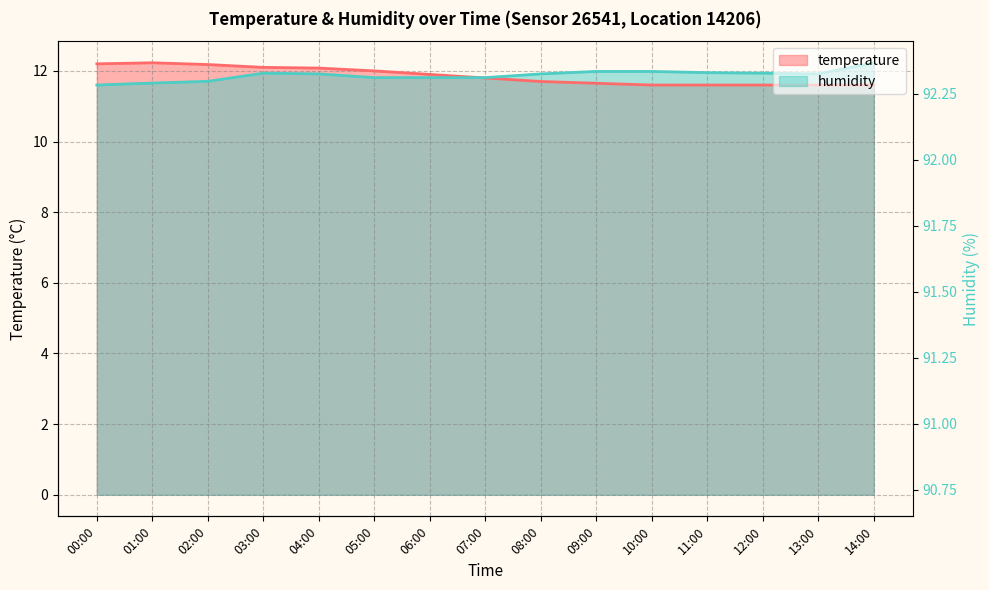

Which has a higher value, 05:00 or 06:00?

05:00